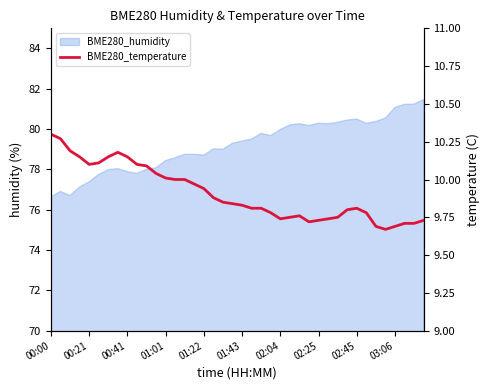

How many lines are shown in the chart?

1